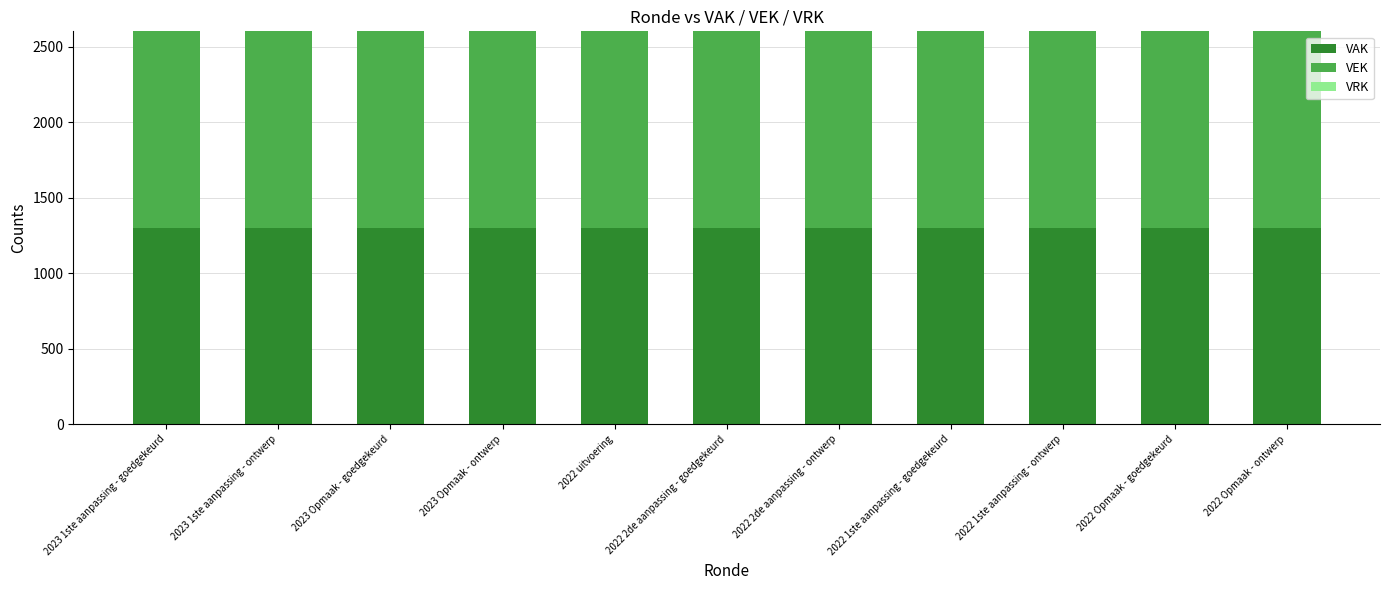

At which label does VEK reach its peak?

2023 1ste aanpassing - goedgekeurd